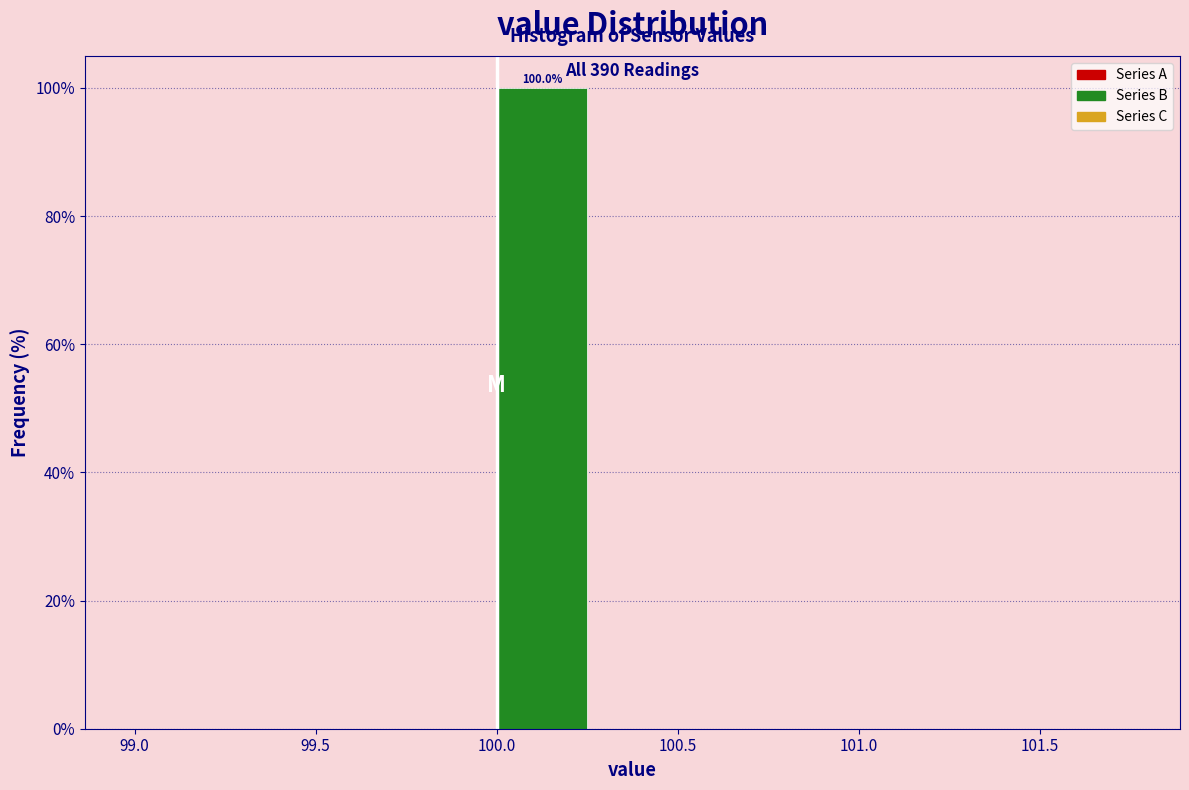

Which range on the x-axis has the tallest bar?

100.00 to 100.25